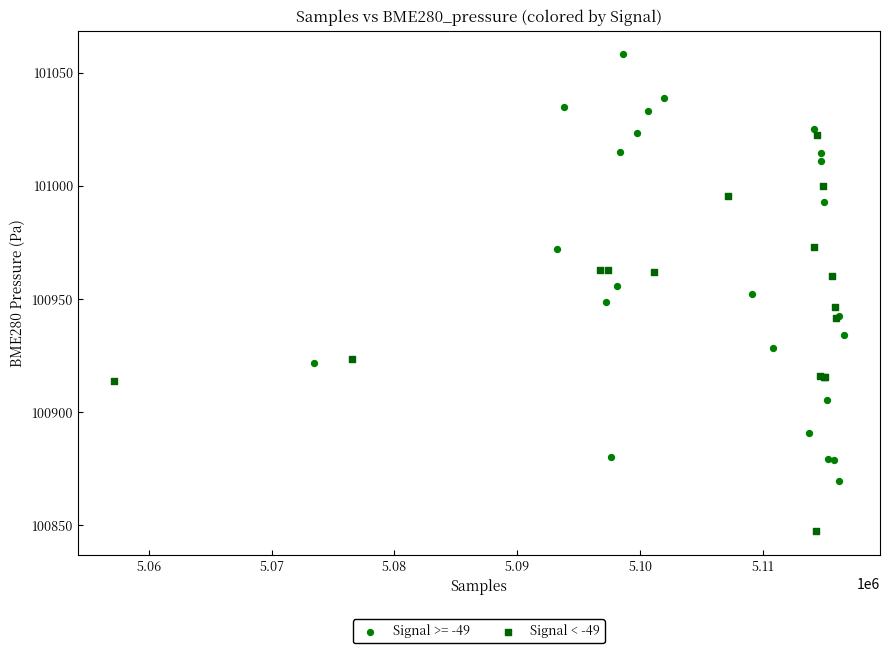

Which series reaches the maximum Y coordinate?

Signal >= -49